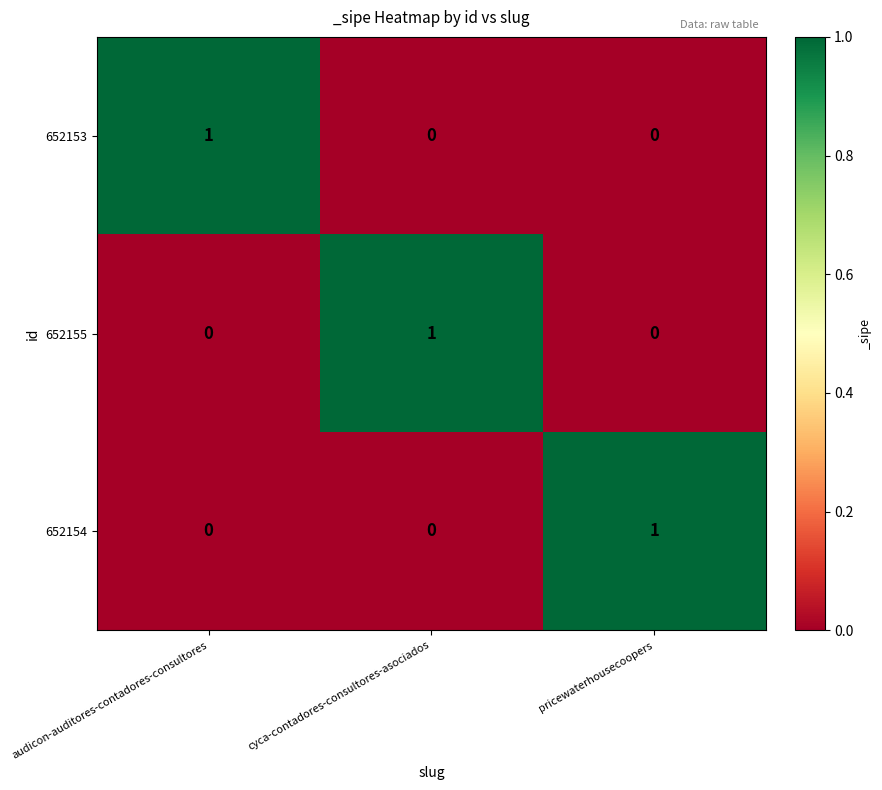

What is the difference between the highest and lowest values at pricewaterhousecoopers?

1